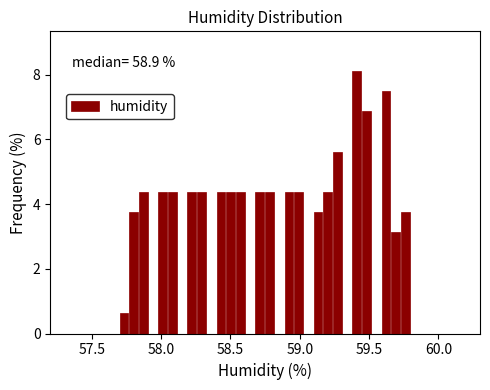

Around what value on the x-axis is the tallest bar? Give the approximate position of its centre, as read against the axis.

59.40